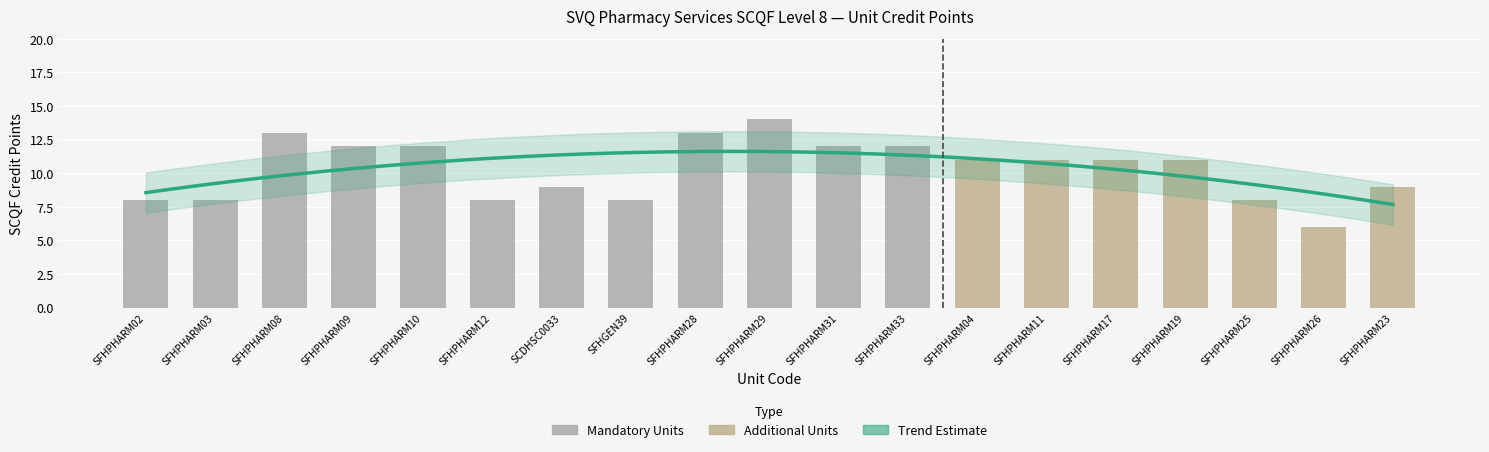

What is the maximum value for Mandatory?

14